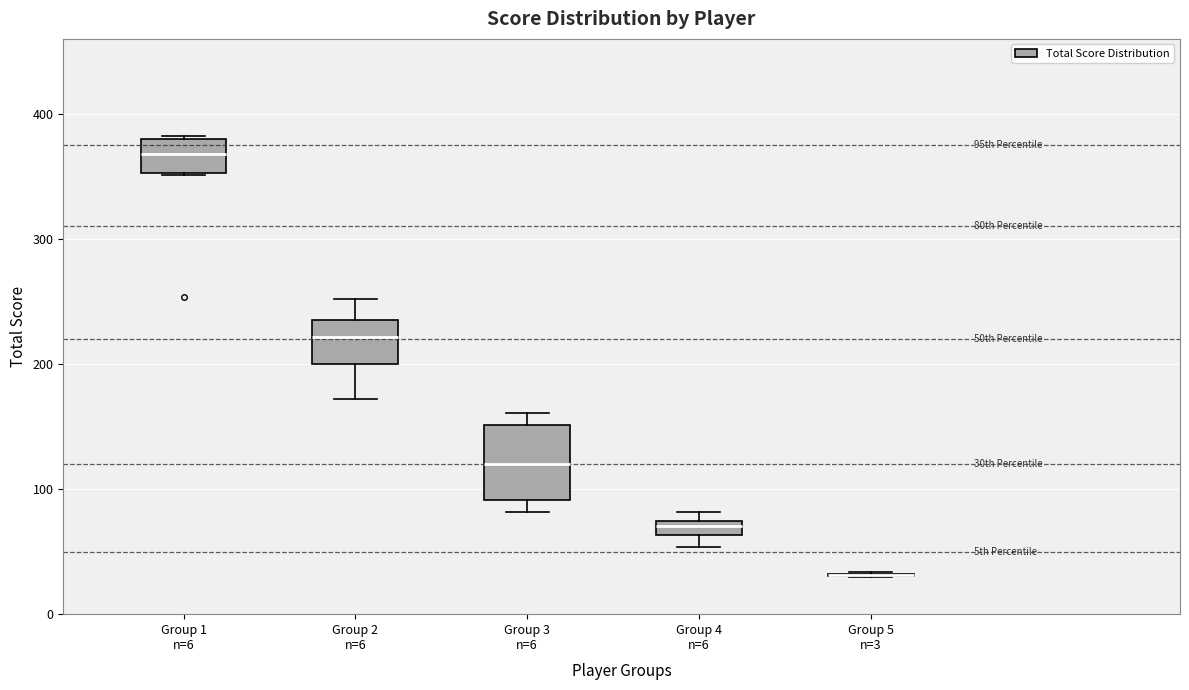

Where does the median line of the box for Group 1 n=6 sit on the y-axis? The values are not printed on the chart, so give them approximately, as read against the axis.

370